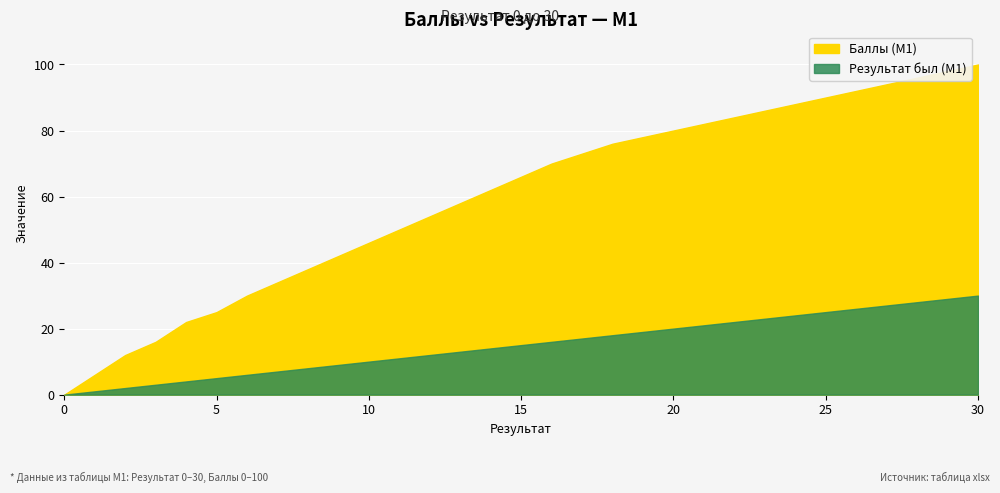

True or false: Баллы (М1) and Результат был (М1) cross at least once.

False